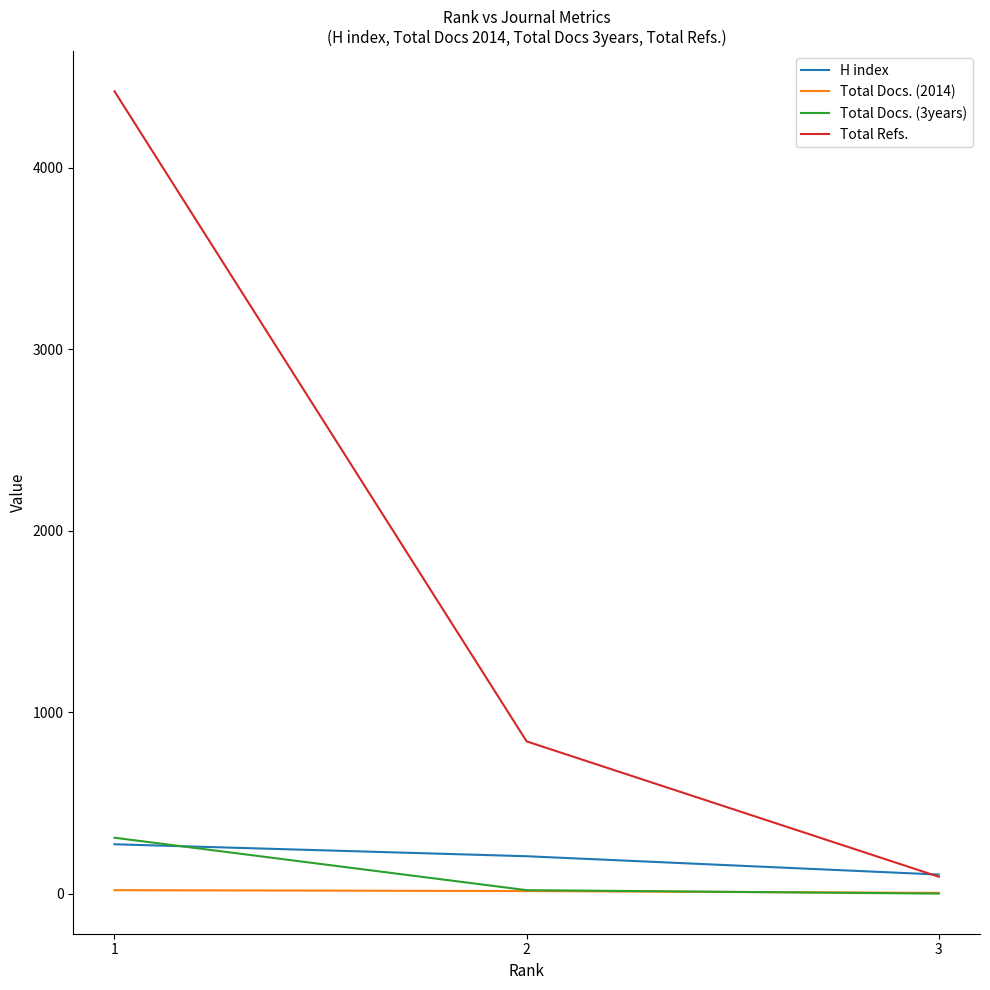

True or false: H index has a value of 356 at 2.

False